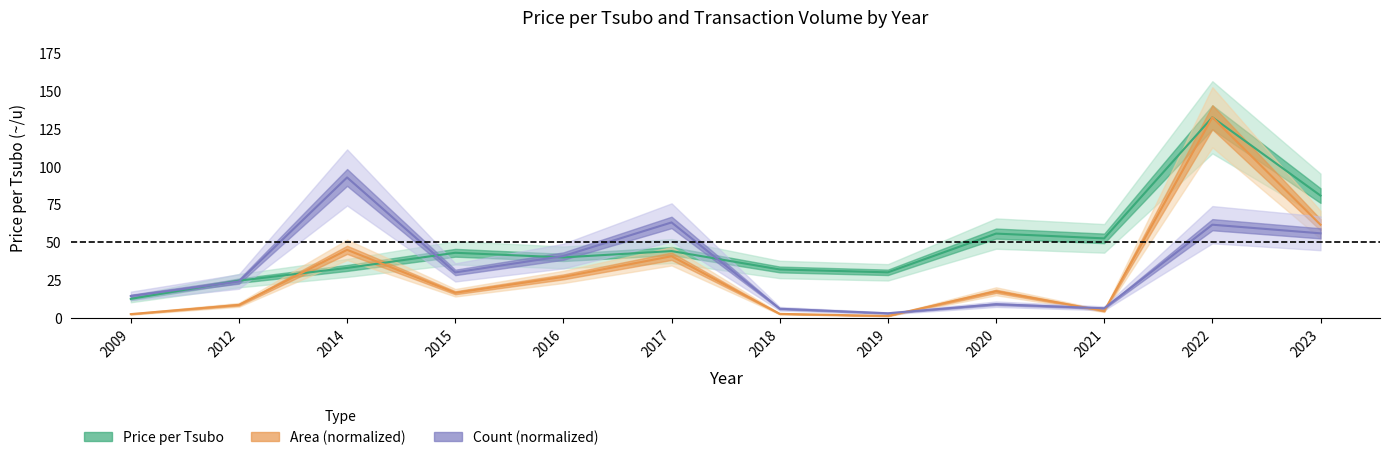

Which series has the largest total across all categories?

price_per_tsubo